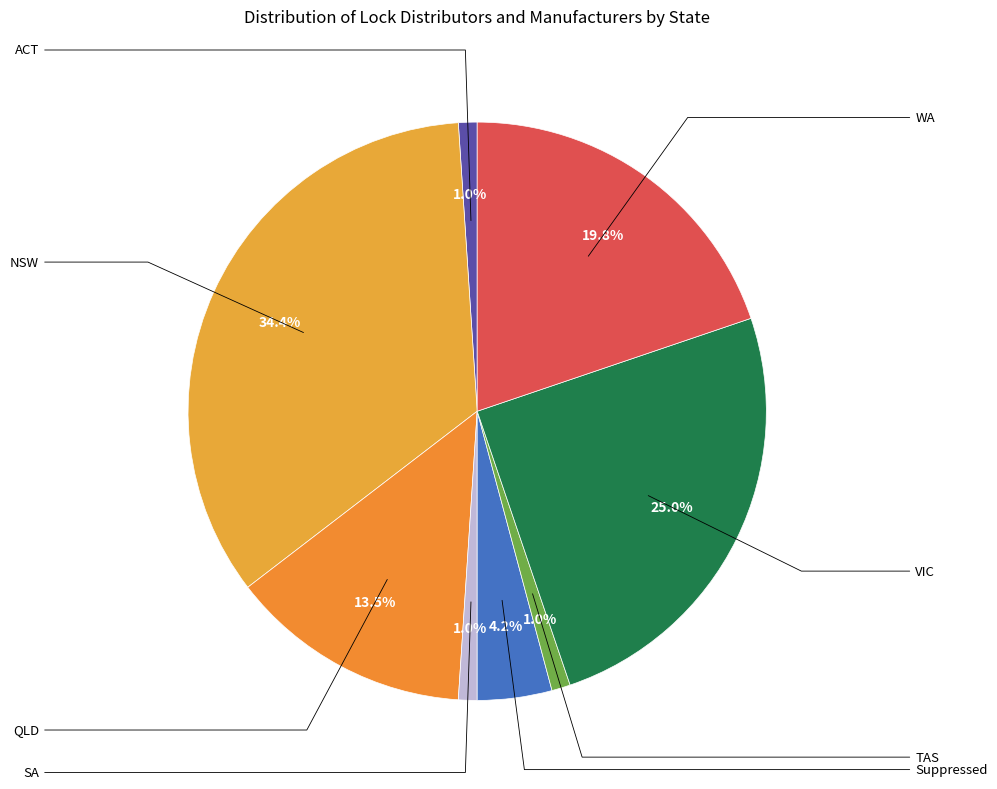

Does any single category account for the majority?

No